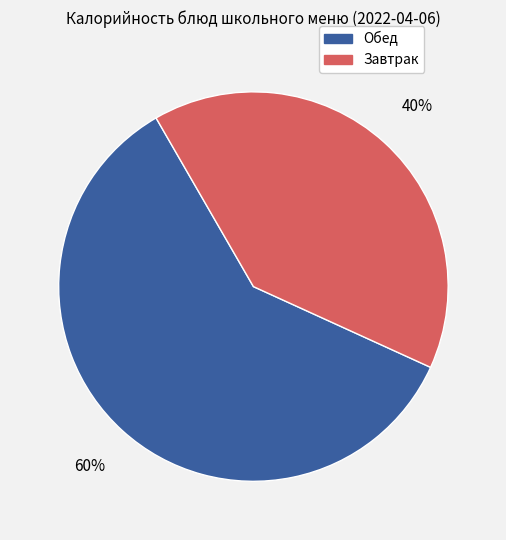

How many segments does this pie chart have?

2